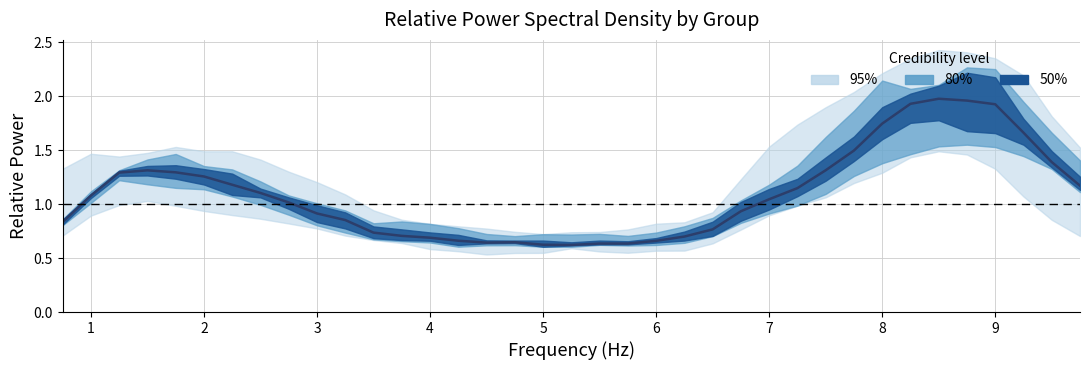

Reading left to right, list all the values displayed in this chart.

0.8	1.1	1.3	1.3	1.3	1.3	1.2	1.1	1.0	0.9	0.9	0.7	0.7	0.7	0.7	0.6	0.6	0.6	0.6	0.6	0.6	0.7	0.7	0.8	0.9	1.0	1.1	1.3	1.5	1.7	1.9	2.0	2.0	1.9	1.7	1.4	1.2